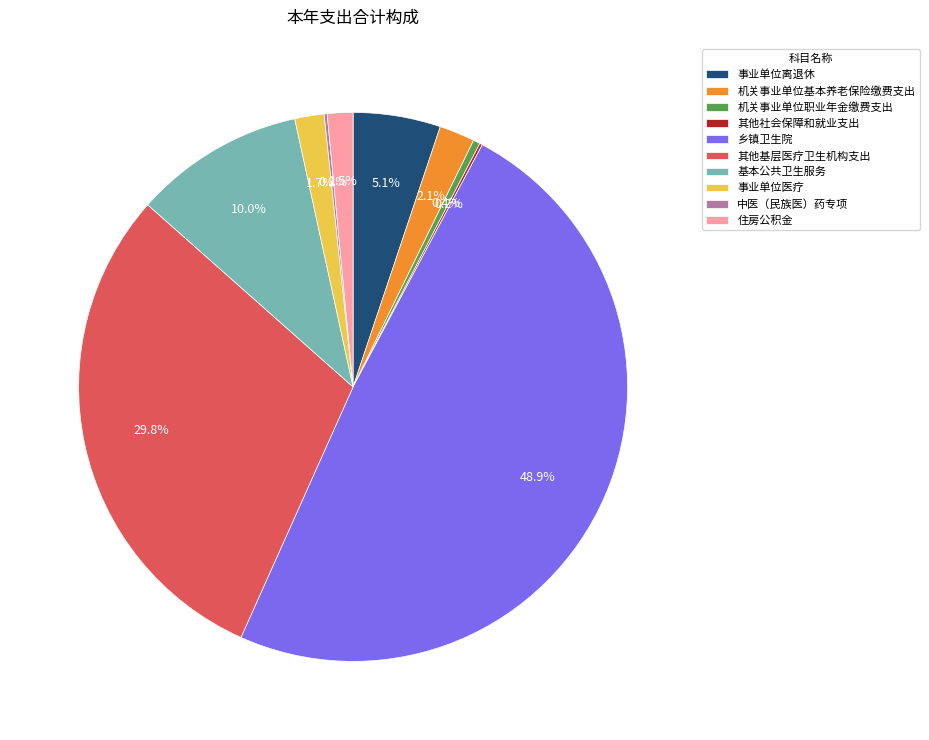

To the nearest percent, what percentage of the pie is 机关事业单位基本养老保险缴费支出?

2%